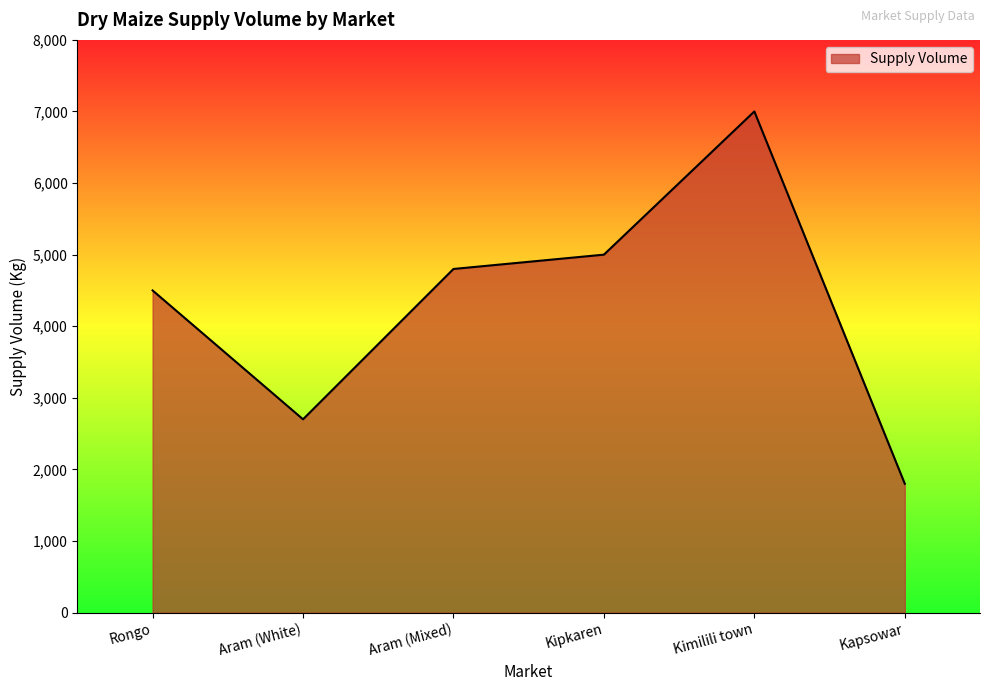

What is the difference between the maximum and minimum values?

5200